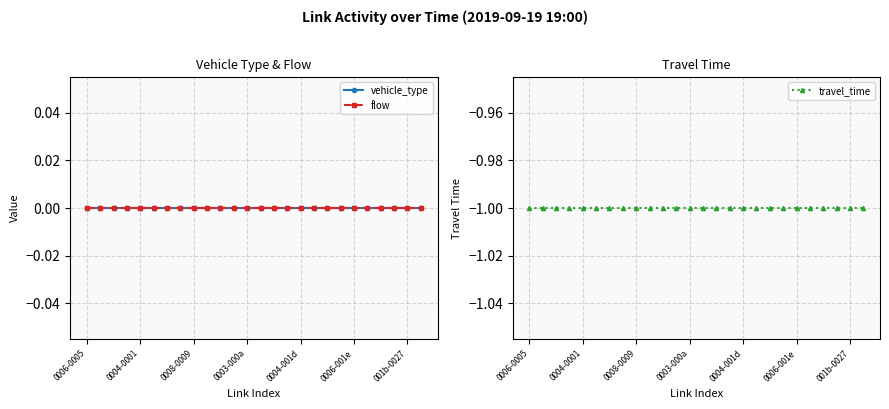

How many categories are shown in the chart?

26